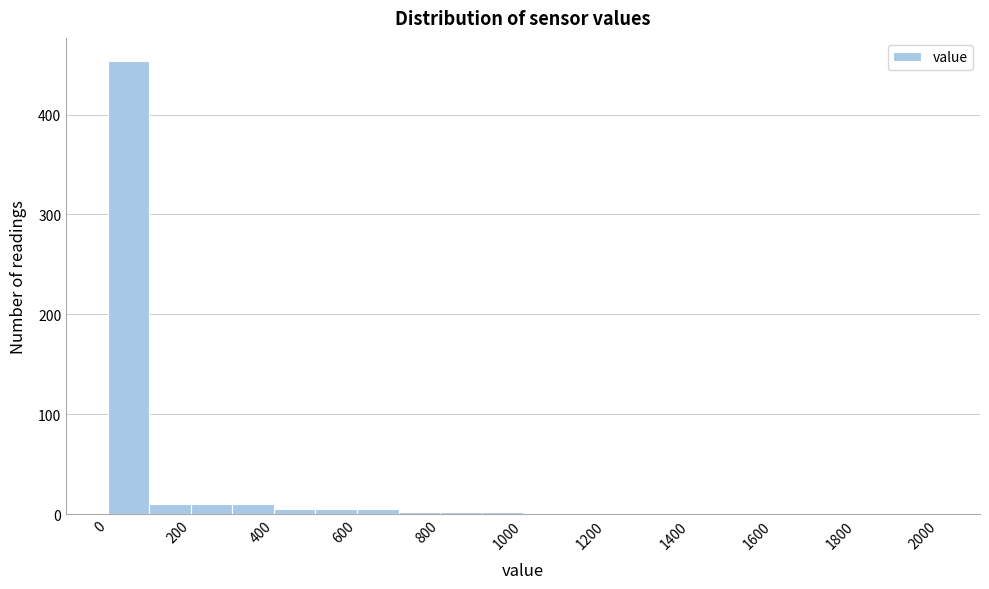

Reading left to right, transcribe this chart: for each bar, give the range it covers on the x-axis and its height. The values are not printed on the chart, so give them approximately, as read against the axis.

0 to 100: 450
100 to 200: 10
200 to 300: 10
300 to 400: 10
400 to 500: under 10
500 to 600: under 10
600 to 700: under 10
700 to 800: under 10
800 to 900: under 10
900 to 1000: under 10
1000 to 1100: under 10
1100 to 1200: under 10
1200 to 1300: under 10
1300 to 1400: under 10
1400 to 1500: under 10
1500 to 1600: under 10
1600 to 1700: under 10
1700 to 1800: 0
1800 to 1900: under 10
1900 to 2000: under 10